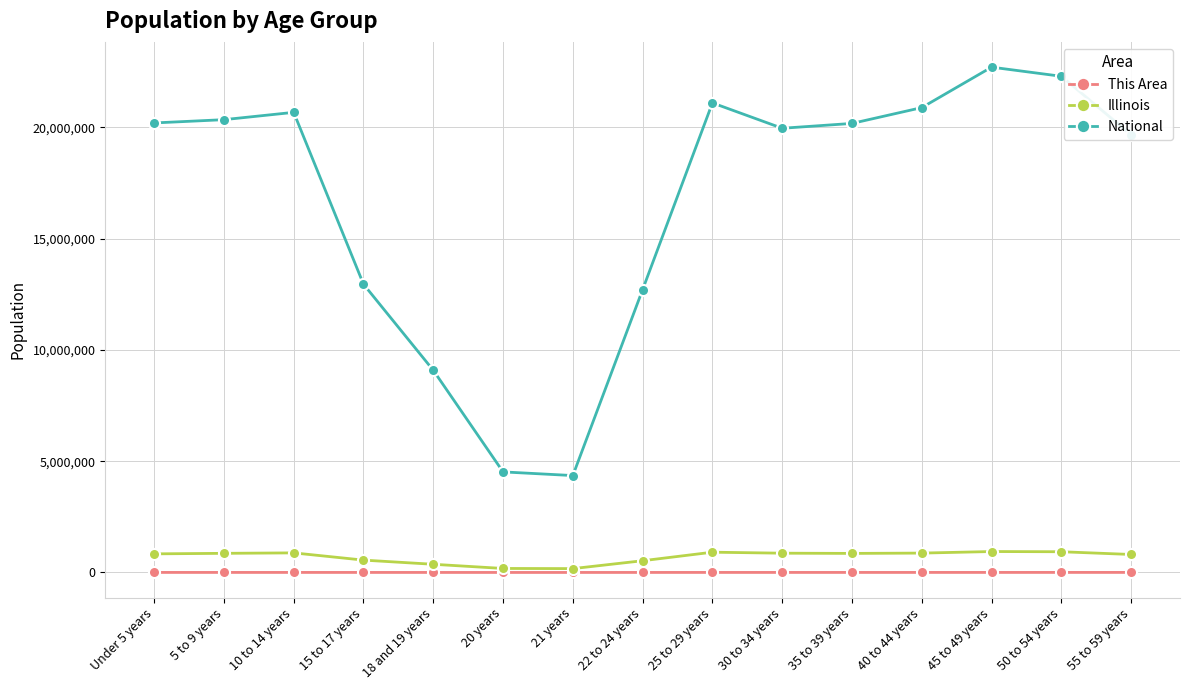

Between 18 and 19 years and 45 to 49 years, which series saw the biggest shift?

National